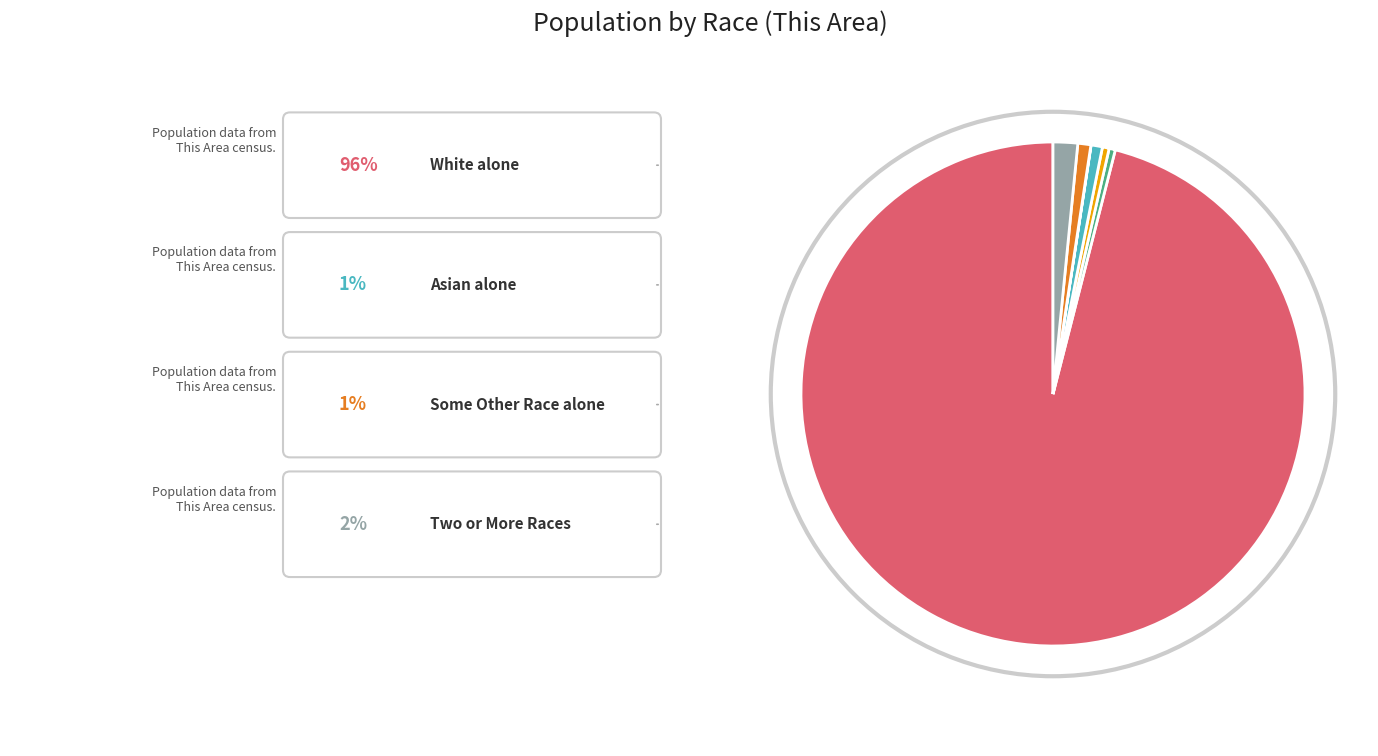

Is there any slice that represents more than half of the pie?

Yes